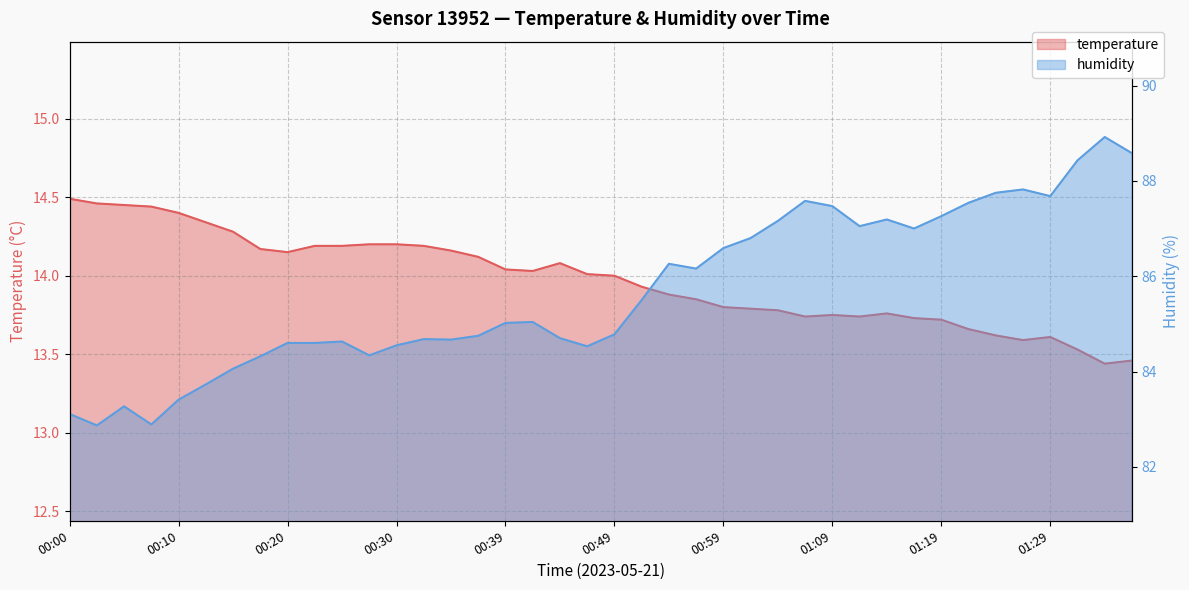

At how many categories does at least one series exceed 29?

40